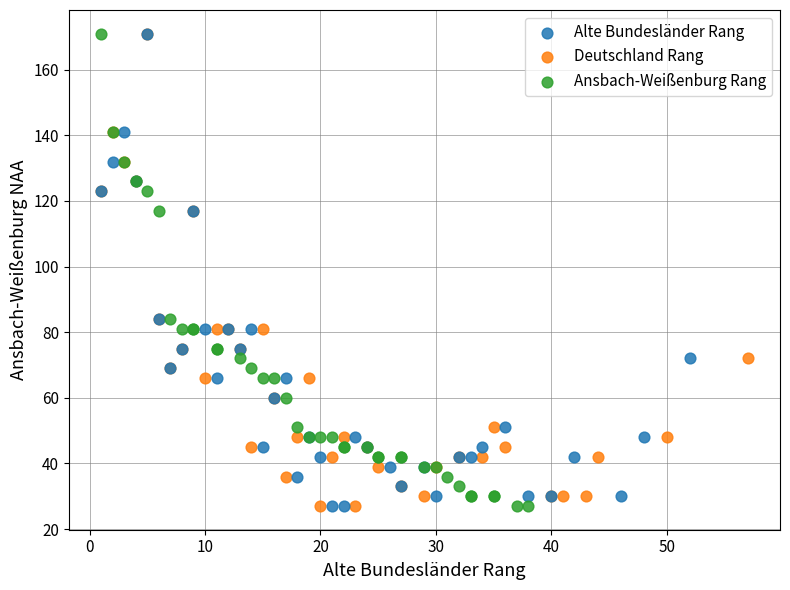

What are all the series names shown in the legend?

Alte Bundesländer Rang, Deutschland Rang, Ansbach-Weißenburg Rang